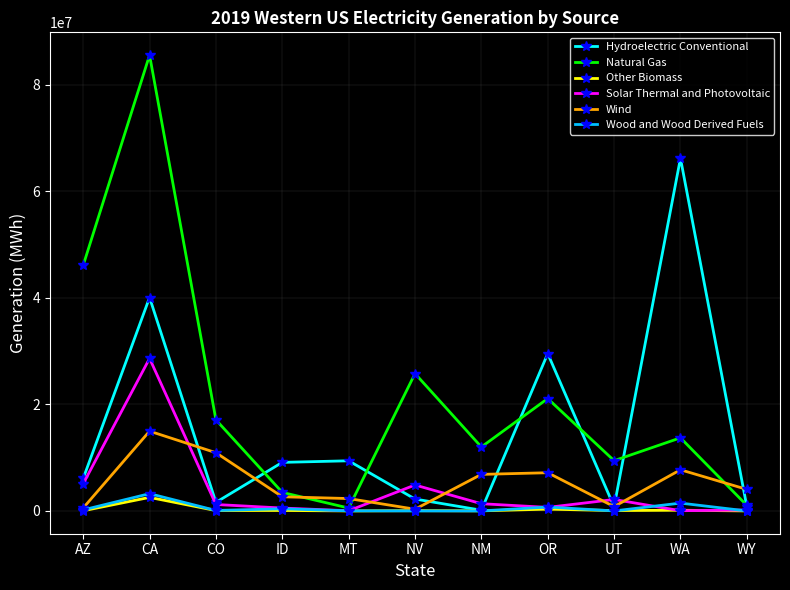

Which series has the largest total across all categories?

Natural Gas